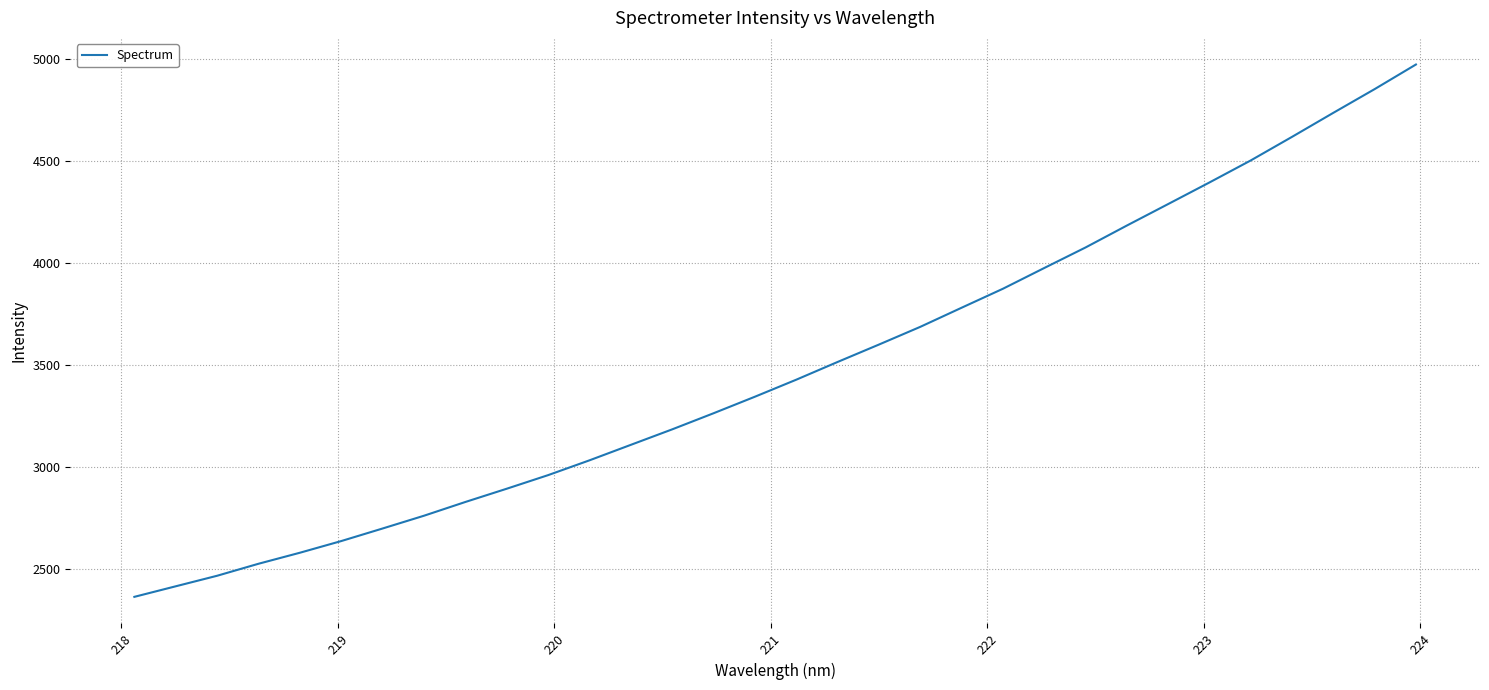

What is the maximum value shown in the chart?

4970.7